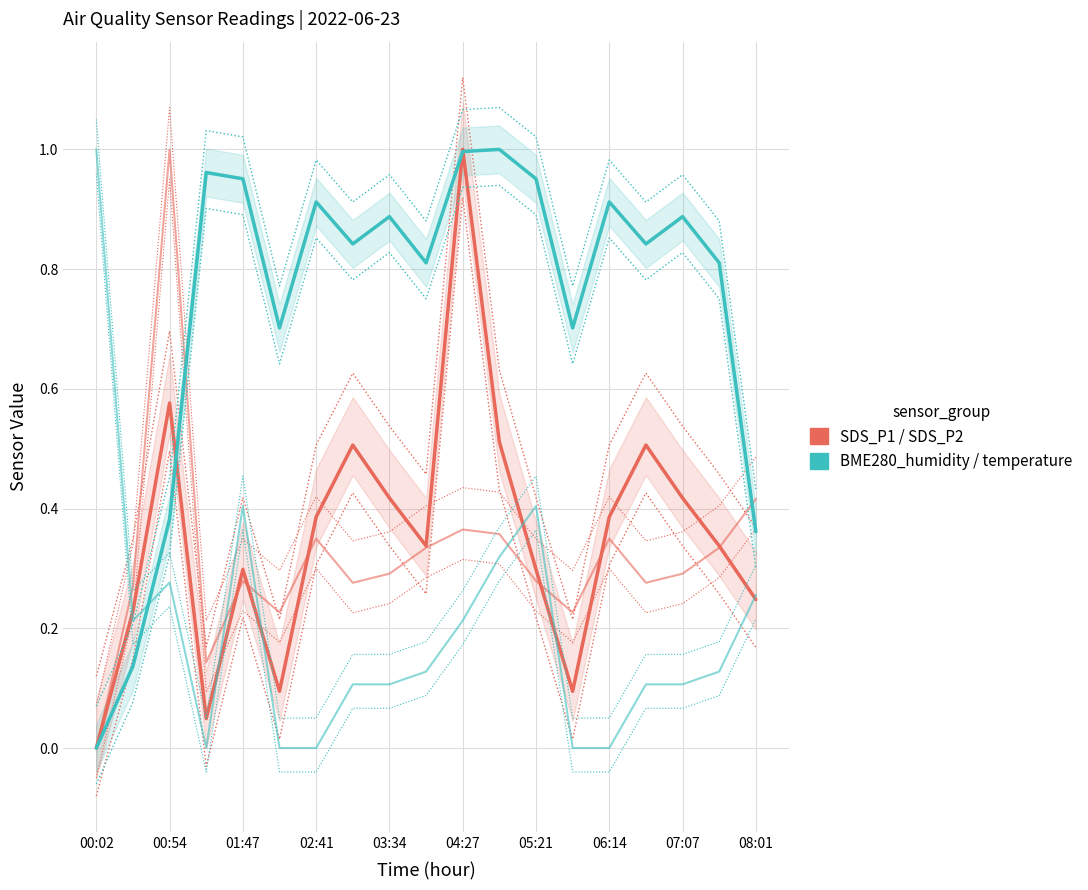

Reading left to right, what are all the values shown in this chart?

SDS_P1: 0.0	0.2	0.6	0.0	0.3	0.1	0.4	0.5	0.4	0.3	1.0	0.5	0.3	0.1	0.4	0.5	0.4	0.3	0.2
SDS_P2: 0.0	0.3	1.0	0.1	0.3	0.2	0.3	0.3	0.3	0.3	0.4	0.4	0.3	0.2	0.3	0.3	0.3	0.3	0.4
BME280_humidity: 0.0	0.1	0.4	1.0	1.0	0.7	0.9	0.8	0.9	0.8	1.0	1.0	1.0	0.7	0.9	0.8	0.9	0.8	0.4
BME280_temperature: 1.0	0.2	0.3	0.0	0.4	0.0	0.0	0.1	0.1	0.1	0.2	0.3	0.4	0.0	0.0	0.1	0.1	0.1	0.3